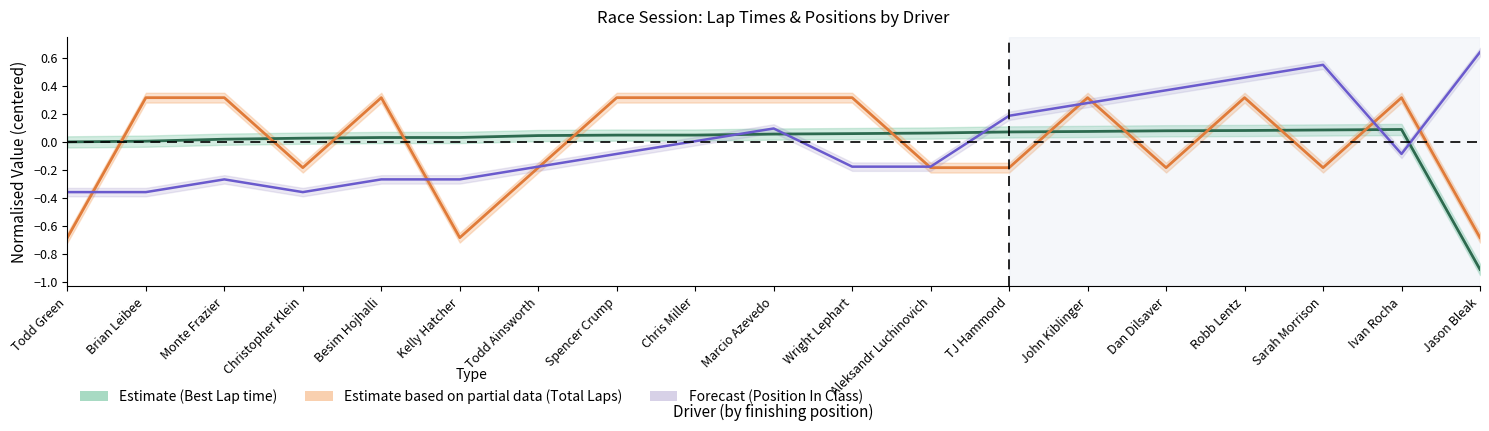

How many series are shown in this chart?

3